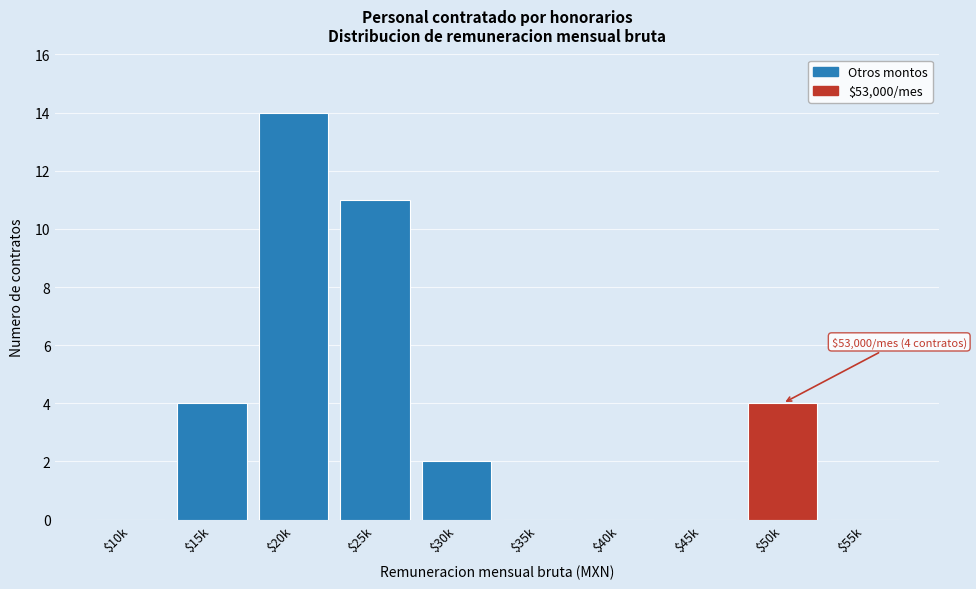

Which category has the highest value across all series?

$20k